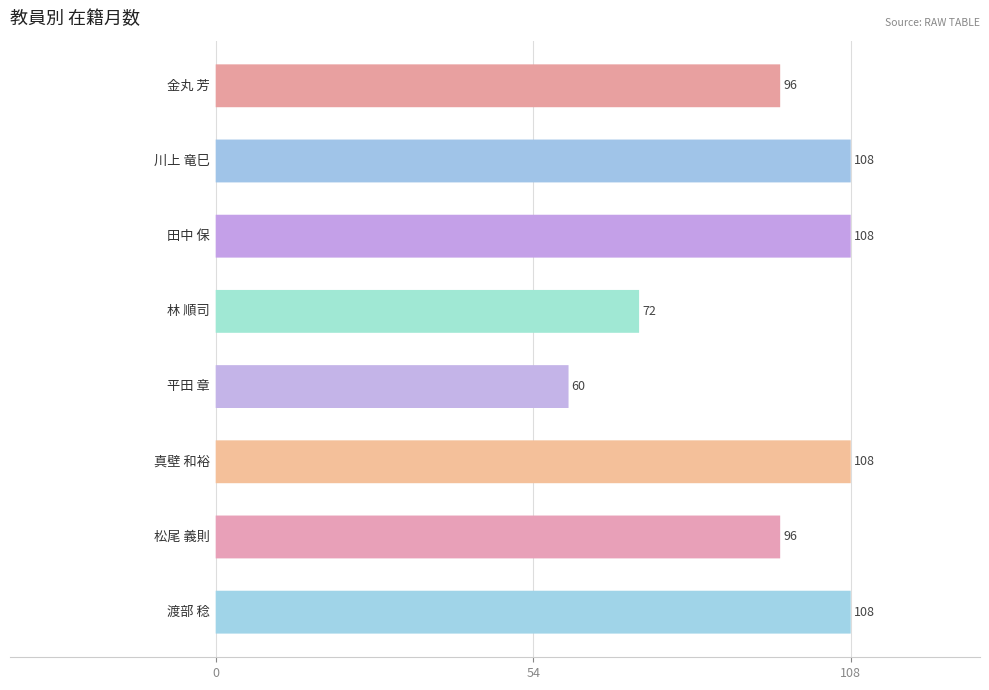

True or false: the data shows 140 at 0.

False